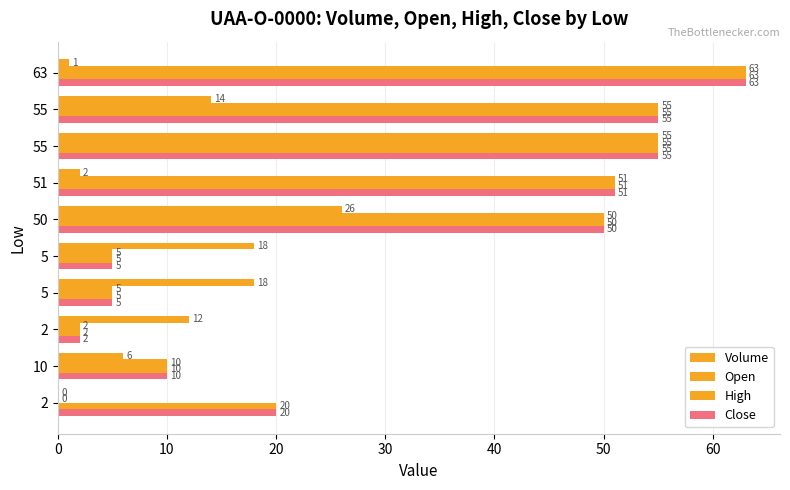

How many positive values does the Volume series have?

9